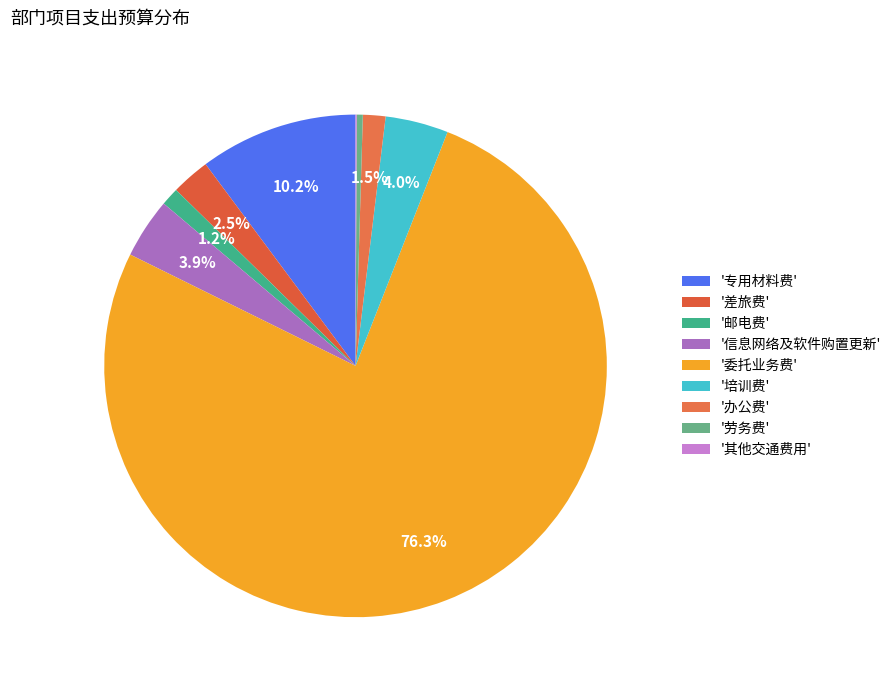

What is the largest slice in the pie chart?

'委托业务费'